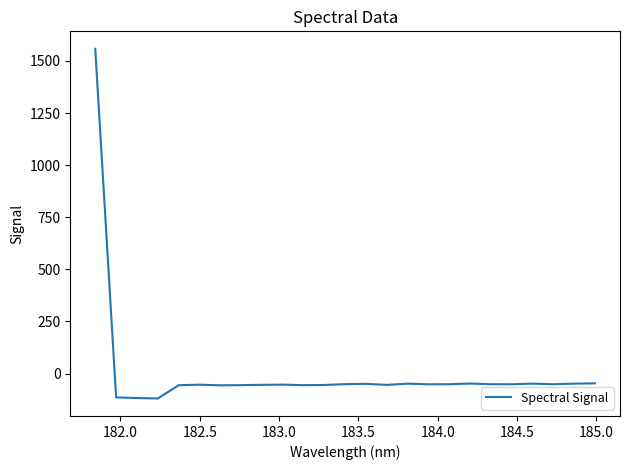

How many values are below zero?

24